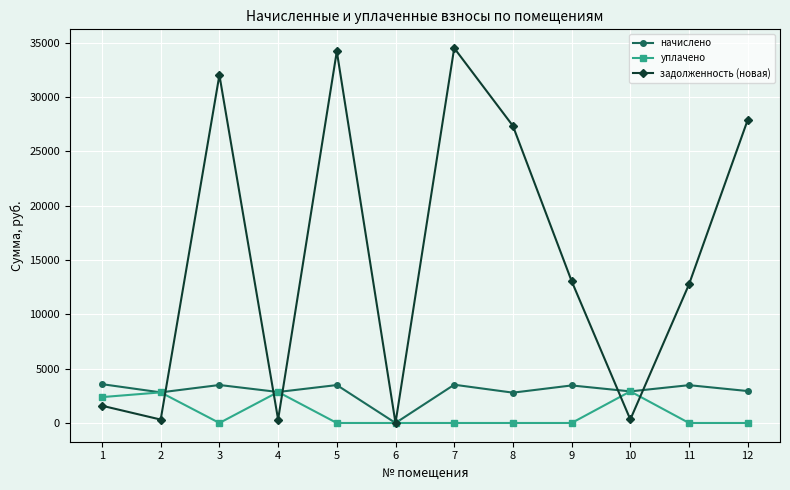

What is the maximum value shown in the chart?

34516.4